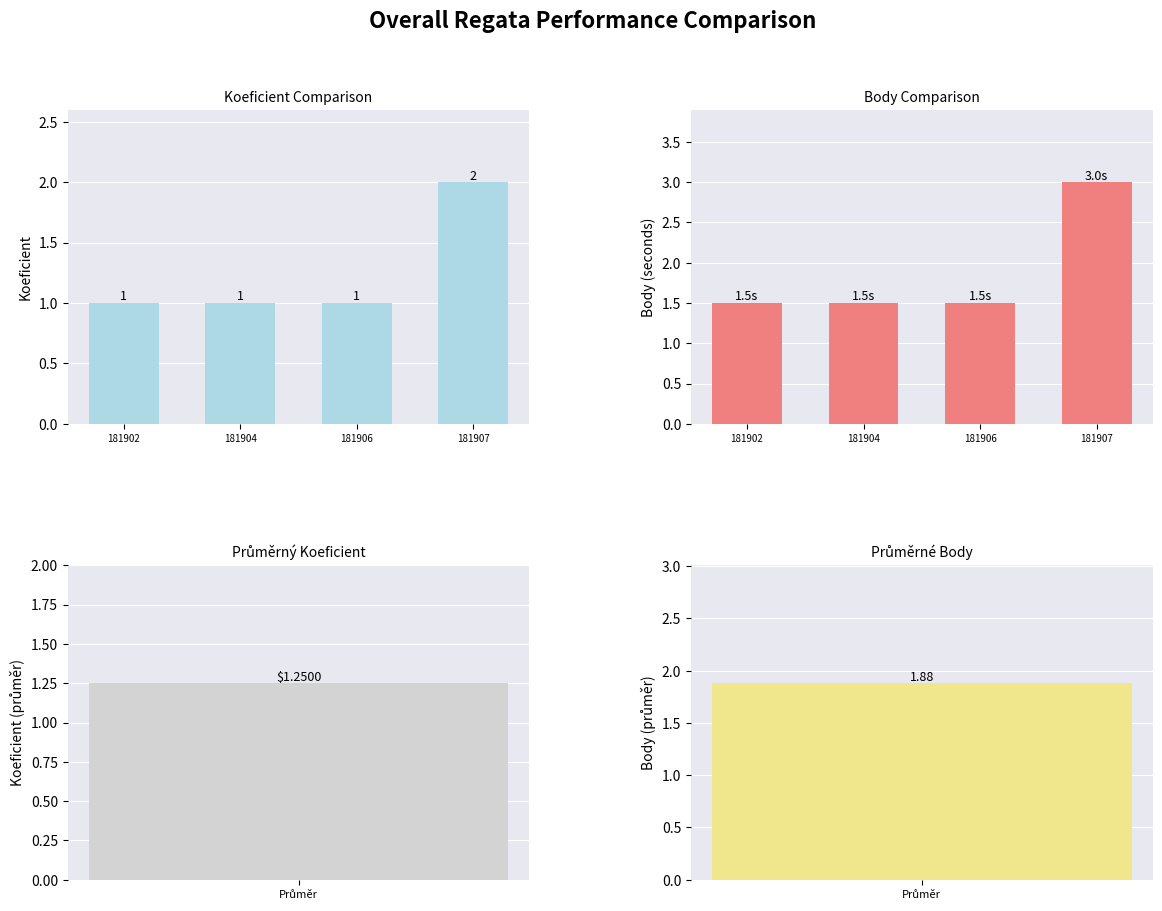

Reading right to left, transcribe all the data shown in this chart.

Koeficient: 2.0	1.0	1.0	1.0
Body: 3.0	1.5	1.5	1.5